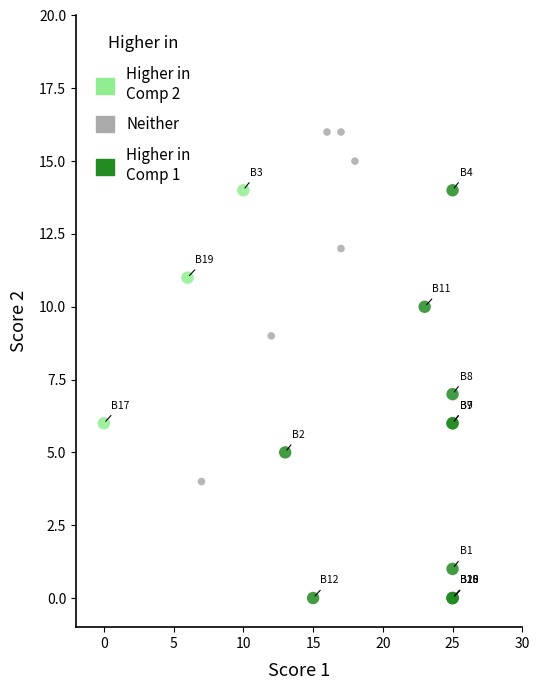

Which series contains the lowest Y value?

Higher in Comp 1